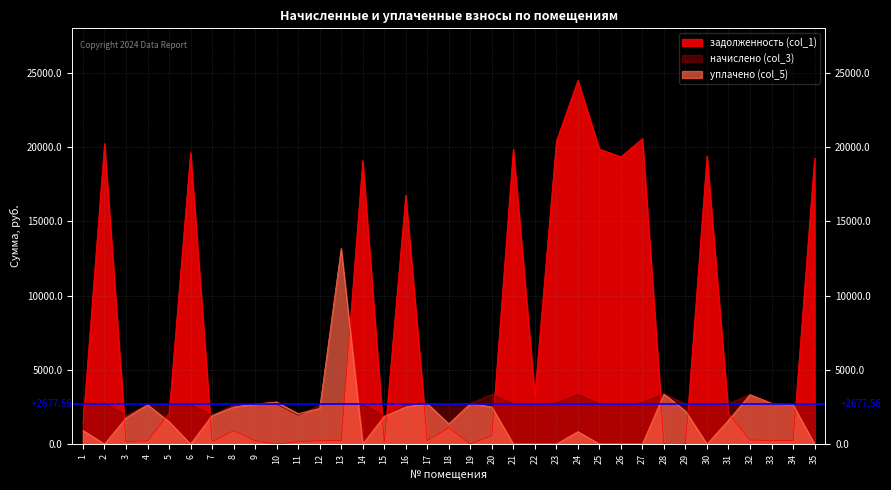

True or false: задолженность (col_1) has more than 0 points higher than both neighbors.

True